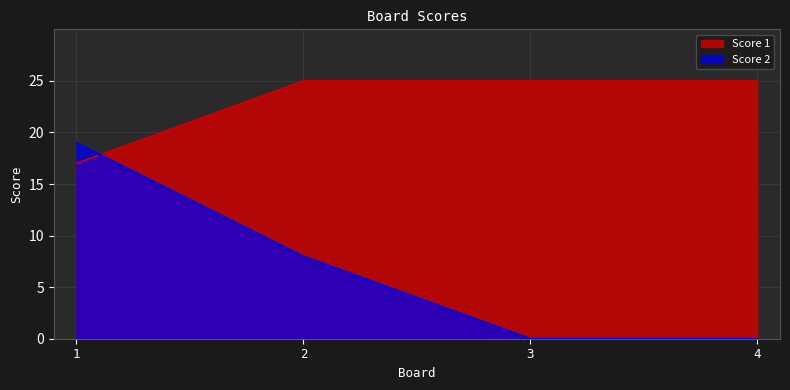

What is the average value of the Score 2 series?

7